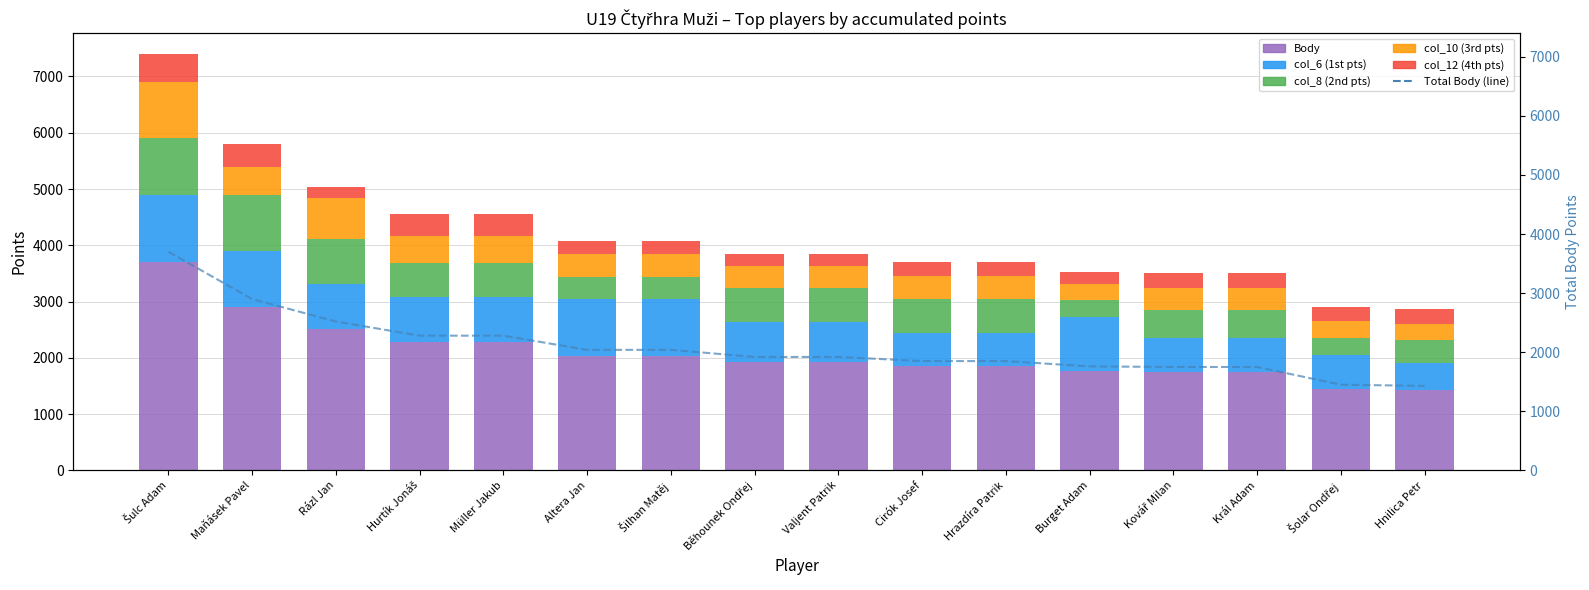

What position from the right is Valjent Patrik?

8